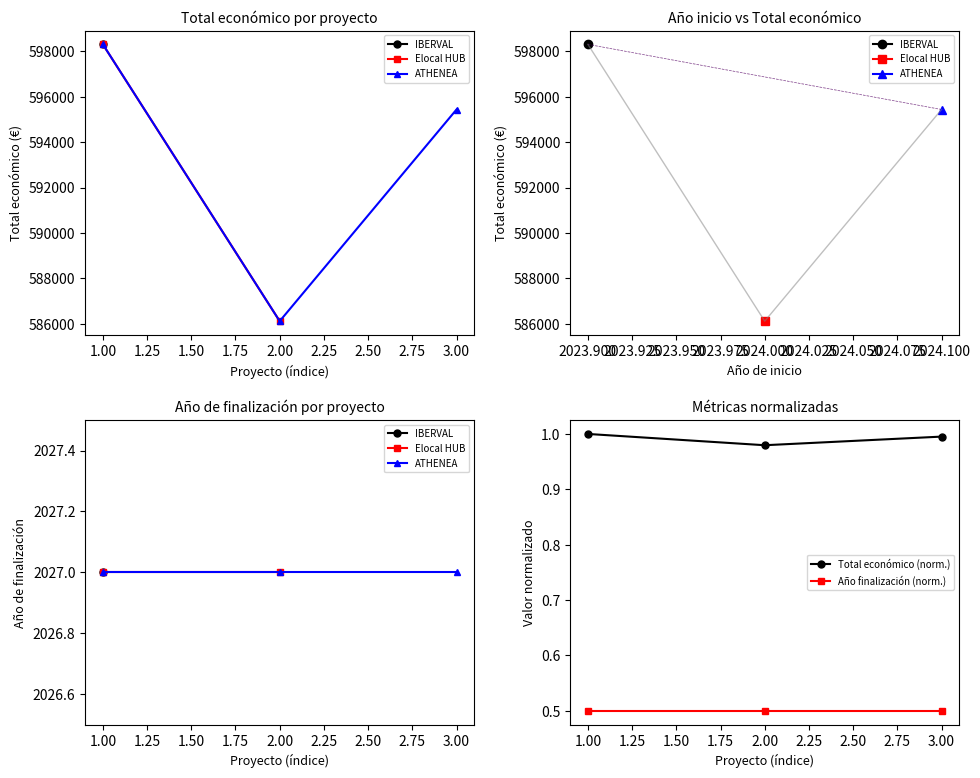

The Total económico (norm.) series shows 1.4 at 2.00. True or false?

False